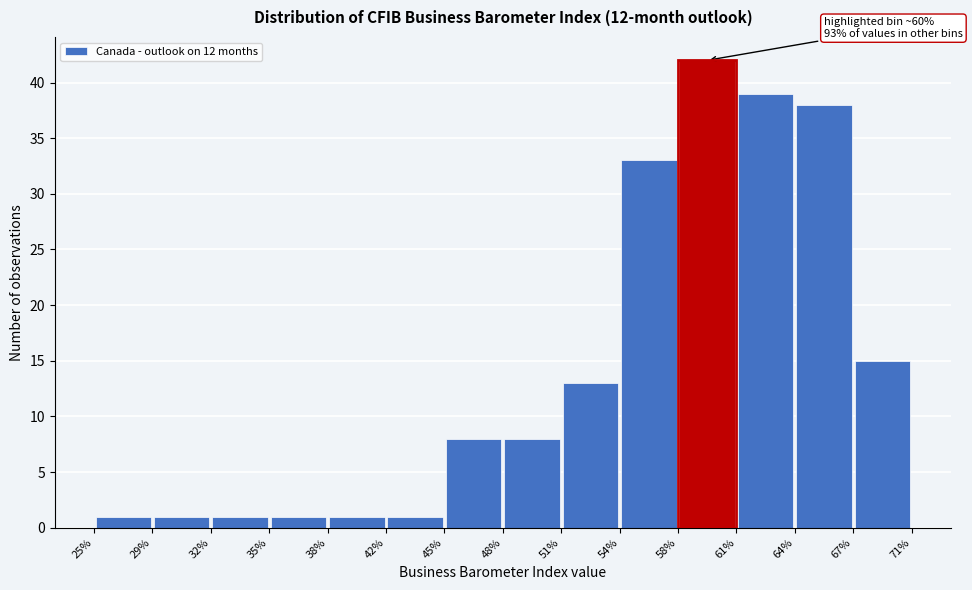

Which range on the x-axis has the tallest bar?

58% to 61%